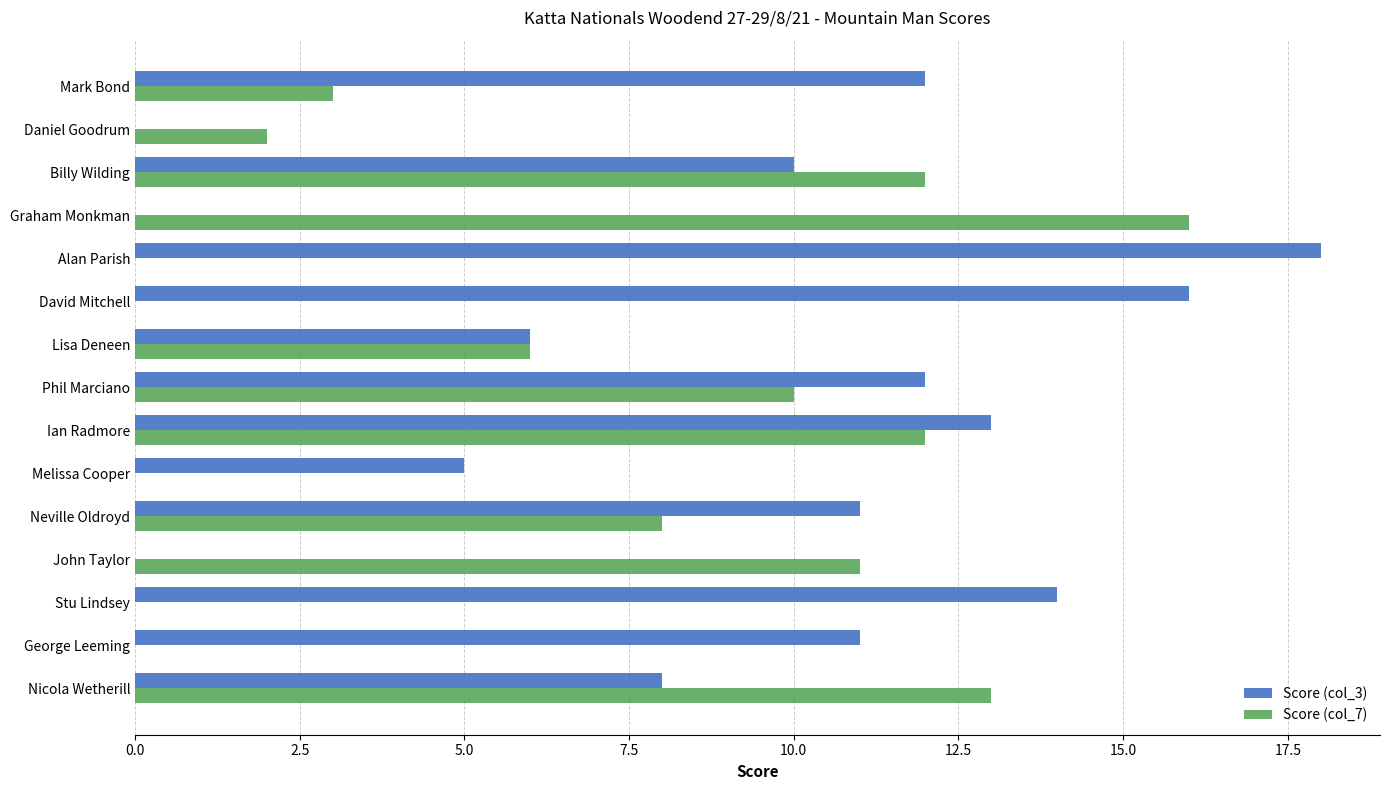

What is the total value across all series at Billy Wilding?

22